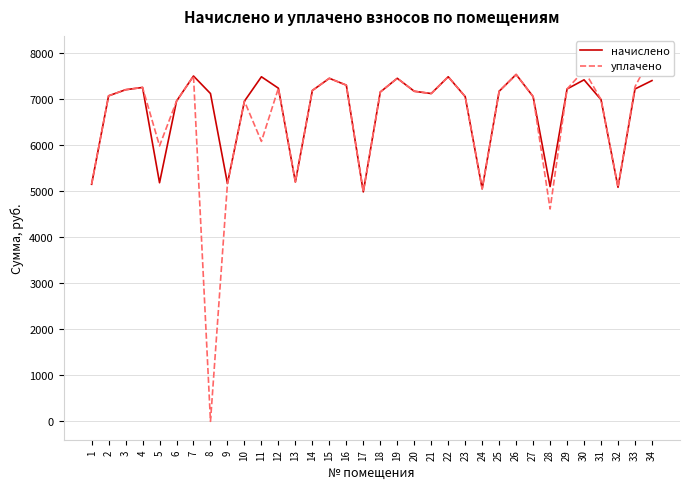

How many series are shown in this chart?

2